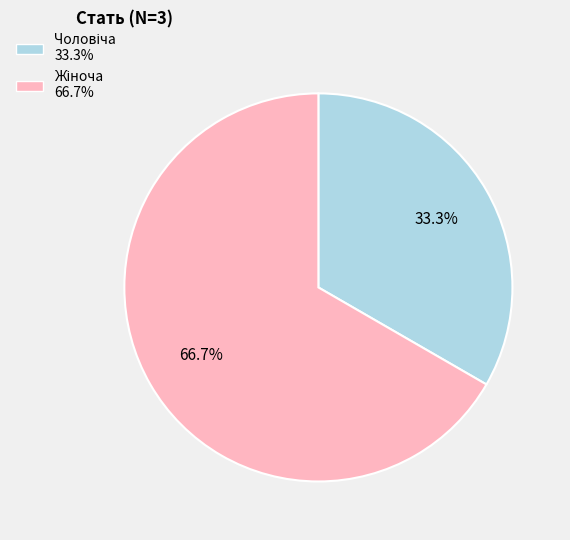

How many segments does this pie chart have?

2